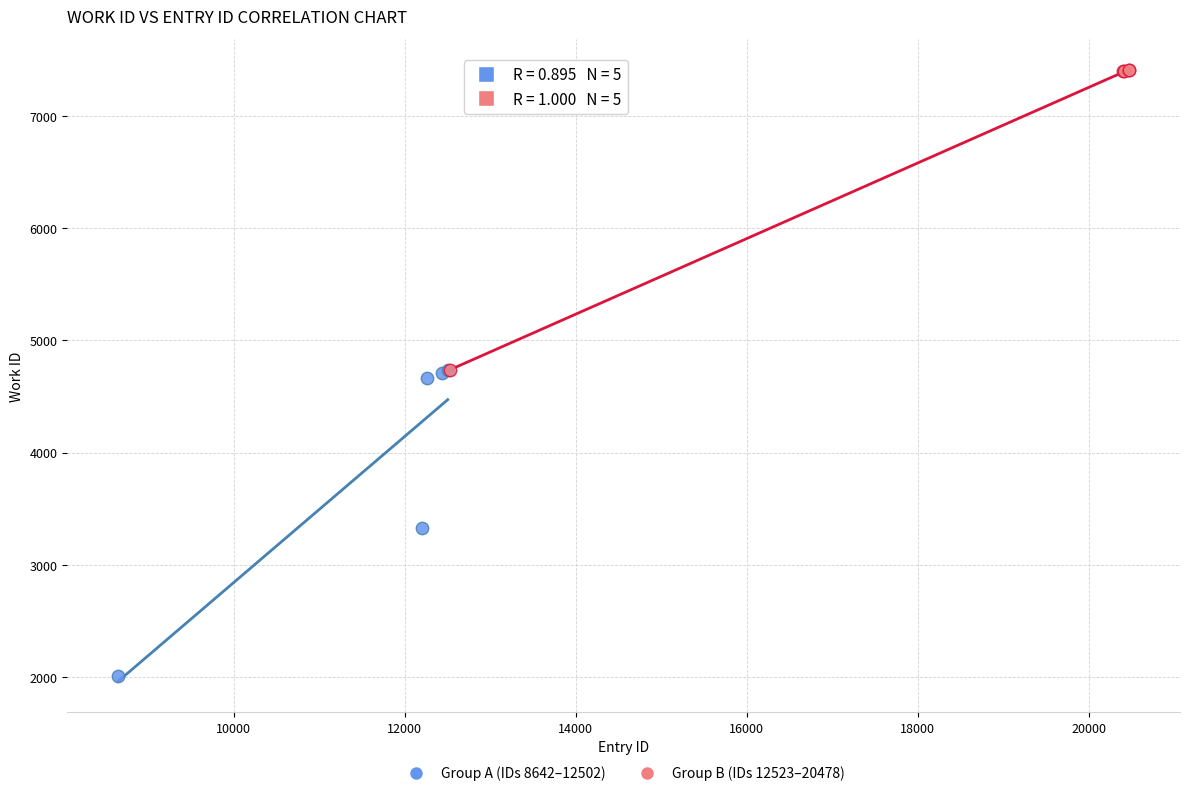

Which series has the widest spread of Y values?

Group A (IDs 8642–12502)